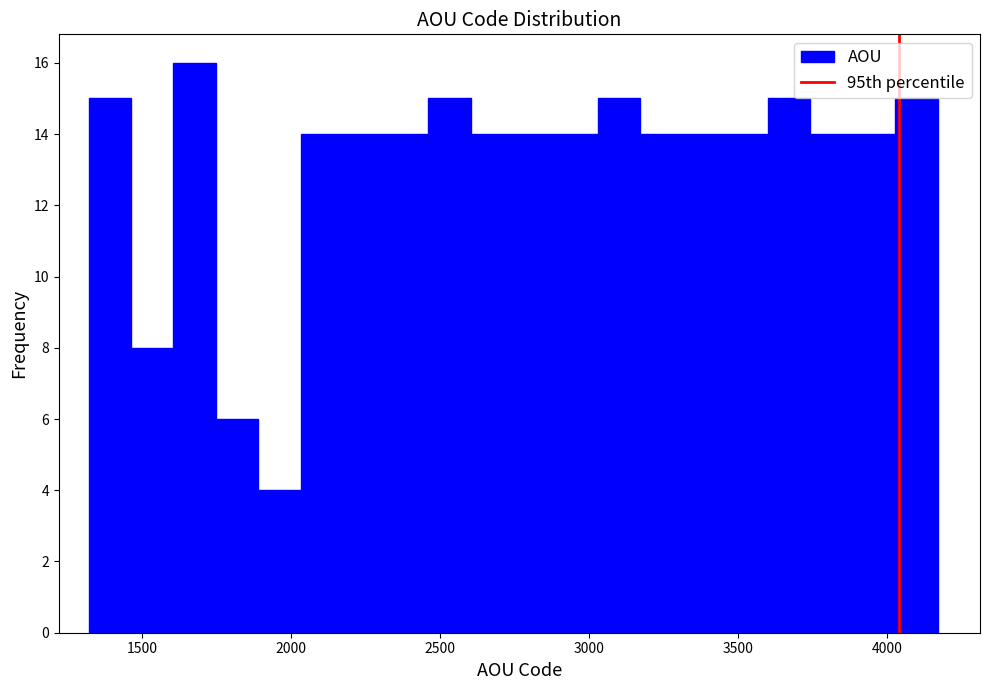

Around what value on the x-axis is the tallest bar? Give the approximate position of its centre, as read against the axis.

1700